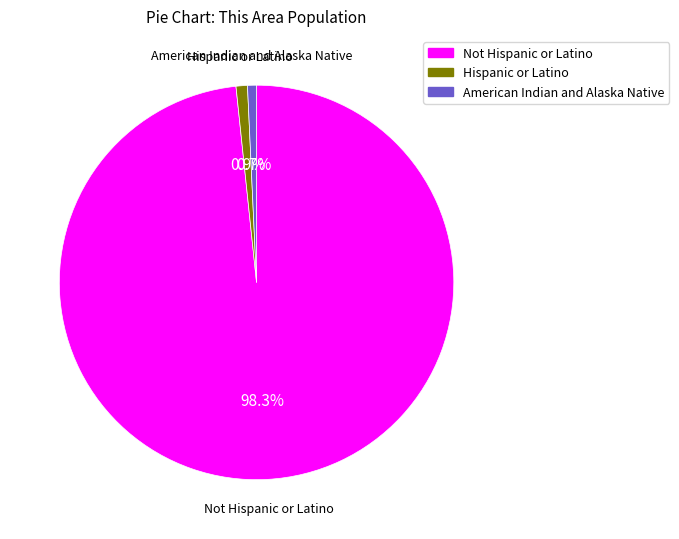

Does any single category account for the majority?

Yes